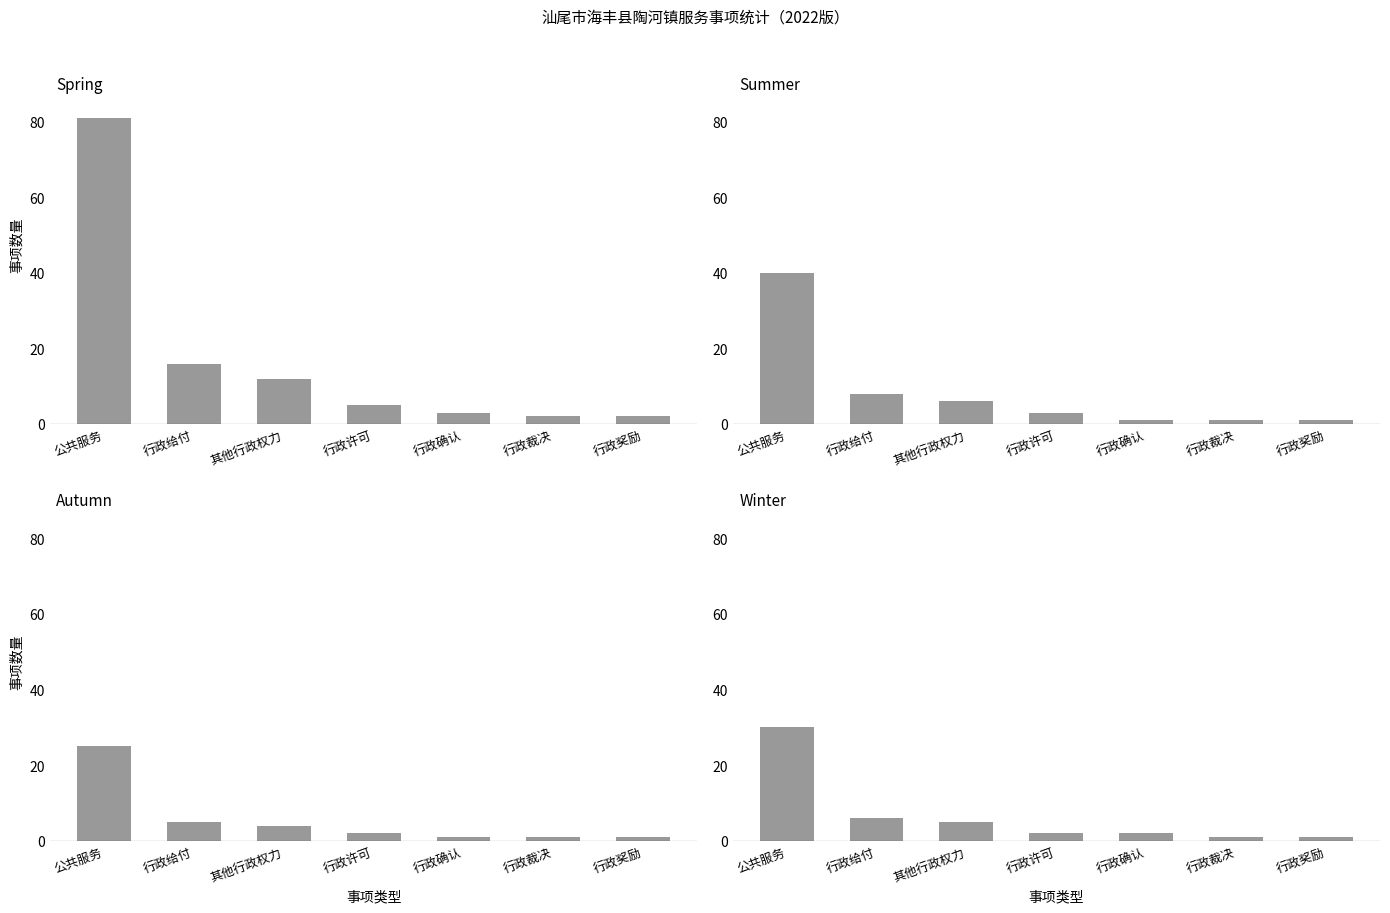

Where is Winter nearest to the value 15?

行政给付